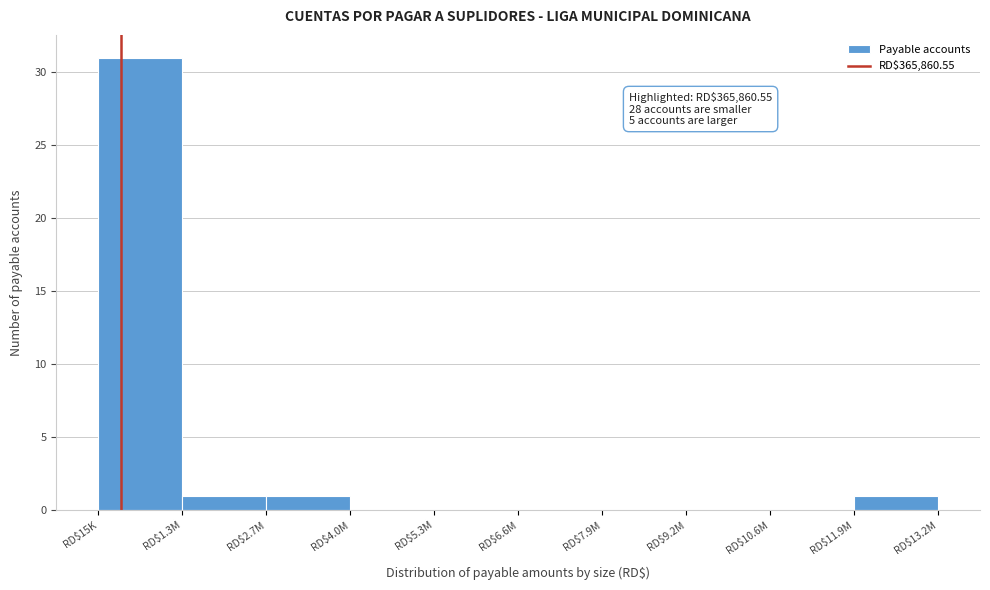

What is the sum of all values?

34